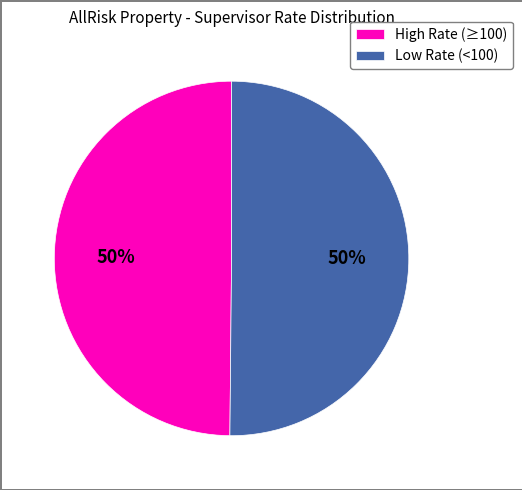

What is the ratio of the value at Low Rate (<100) to the value at High Rate (≥100)?

1.0